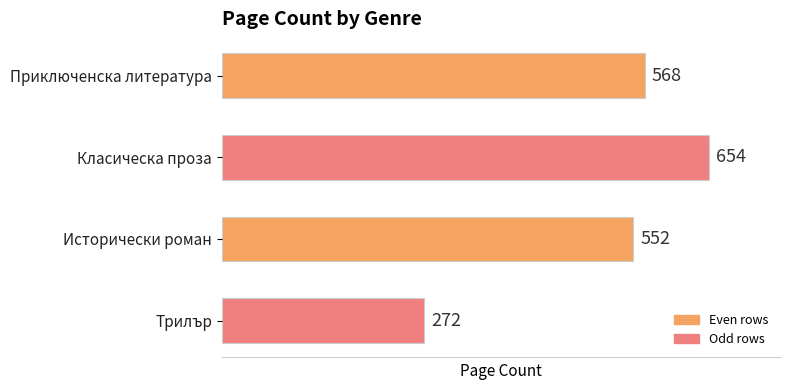

Reading bottom to top, extract all data points from this chart.

Трилър=272	Исторически роман=552	Класическа проза=654	Приключенска литература=568